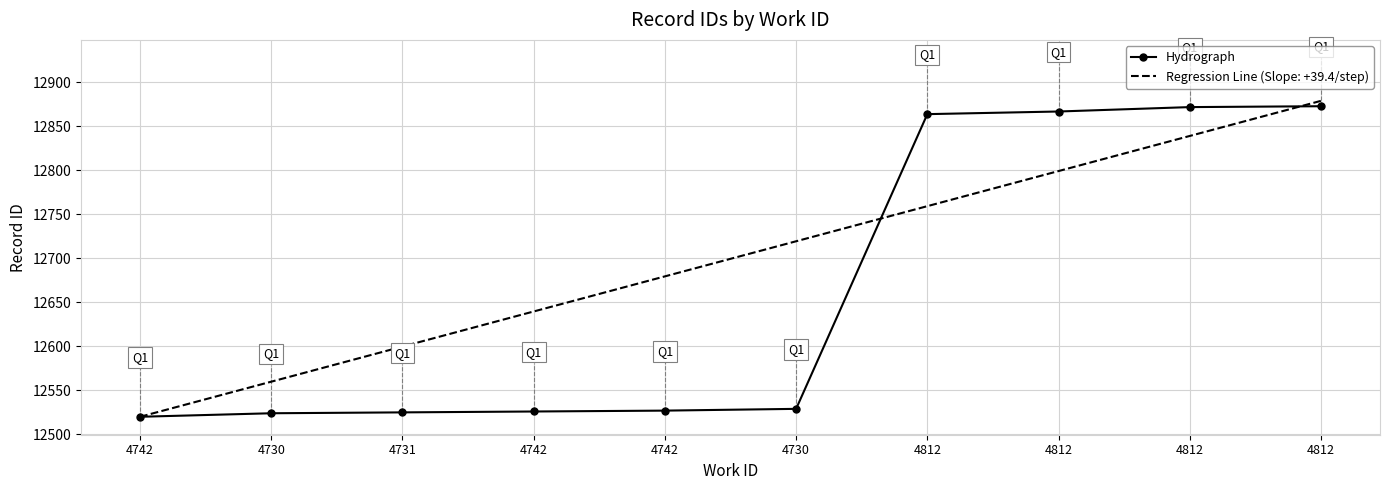

What is the smallest value displayed?

12520.0